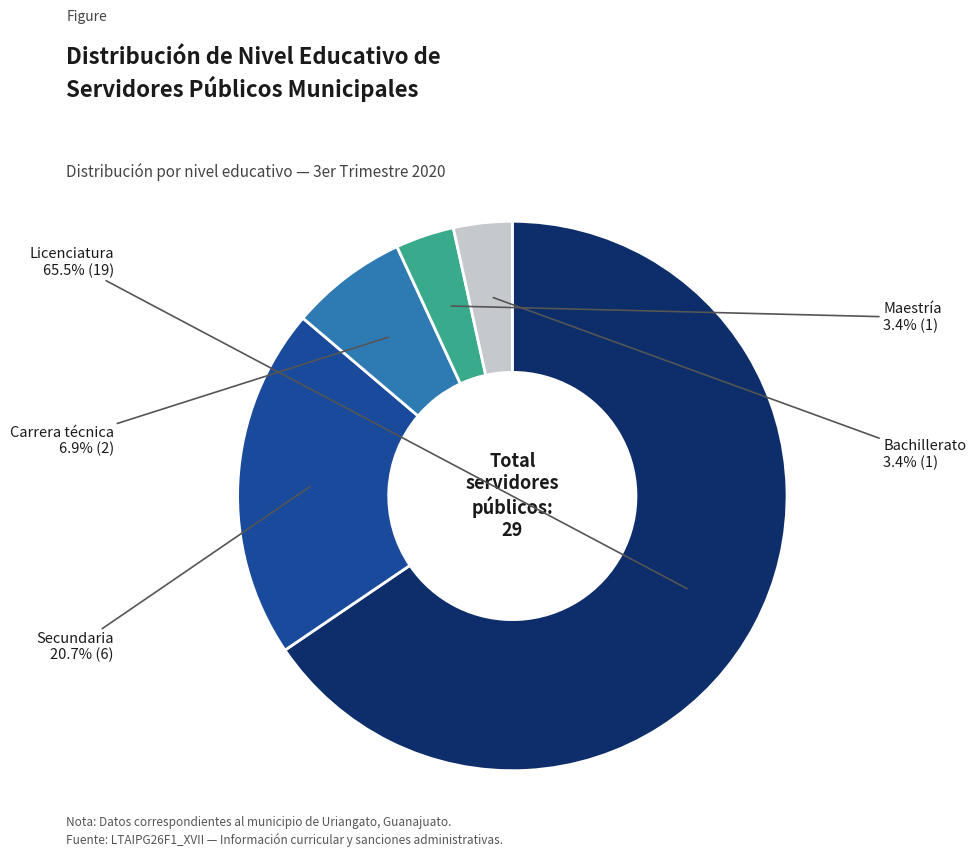

How many segments does this pie chart have?

5